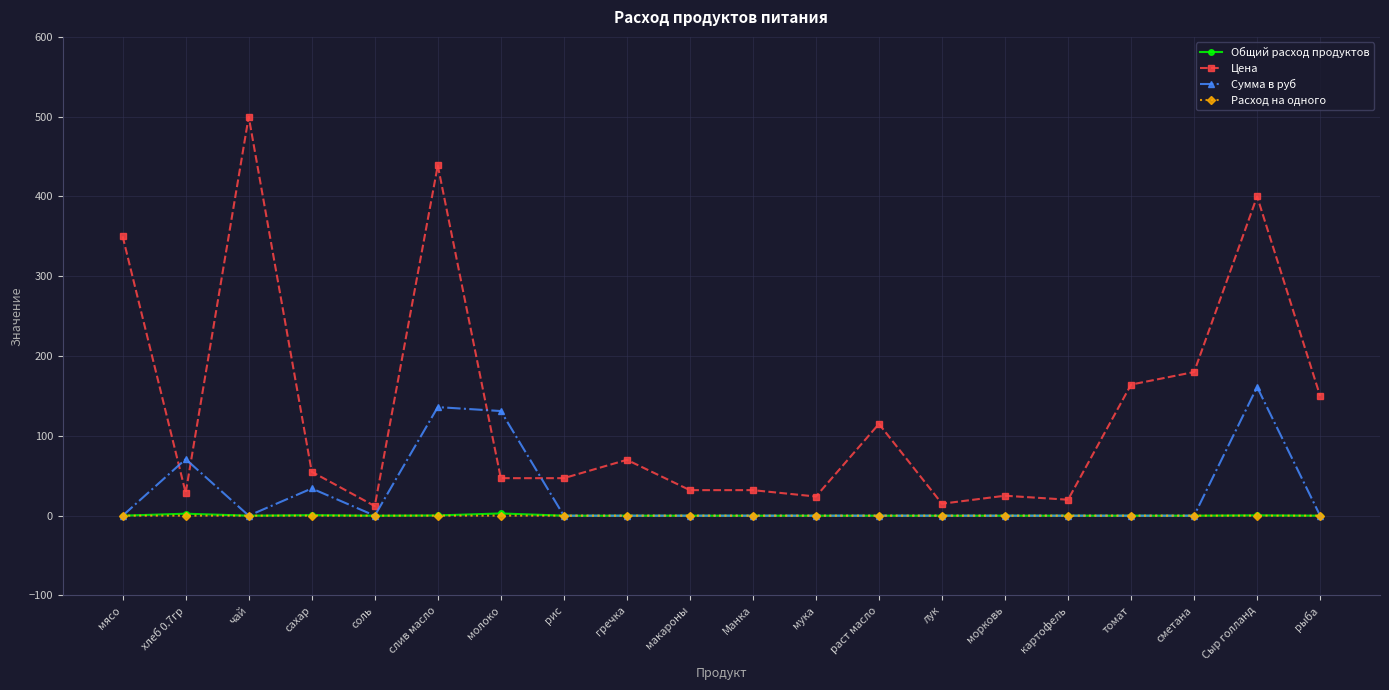

Is it true that Расход на одного equals 0.0 at чай?

True